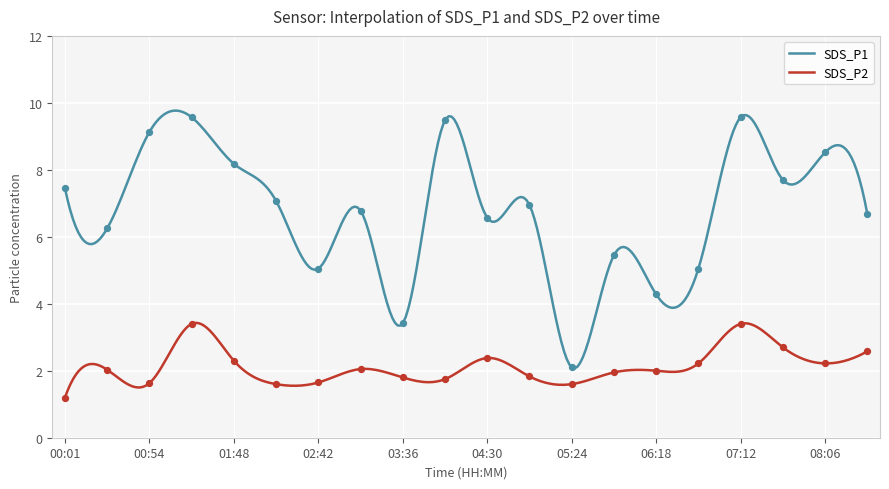

Is the value of SDS_P1 at 02:15 greater than the value of SDS_P2 at 04:57?

Yes